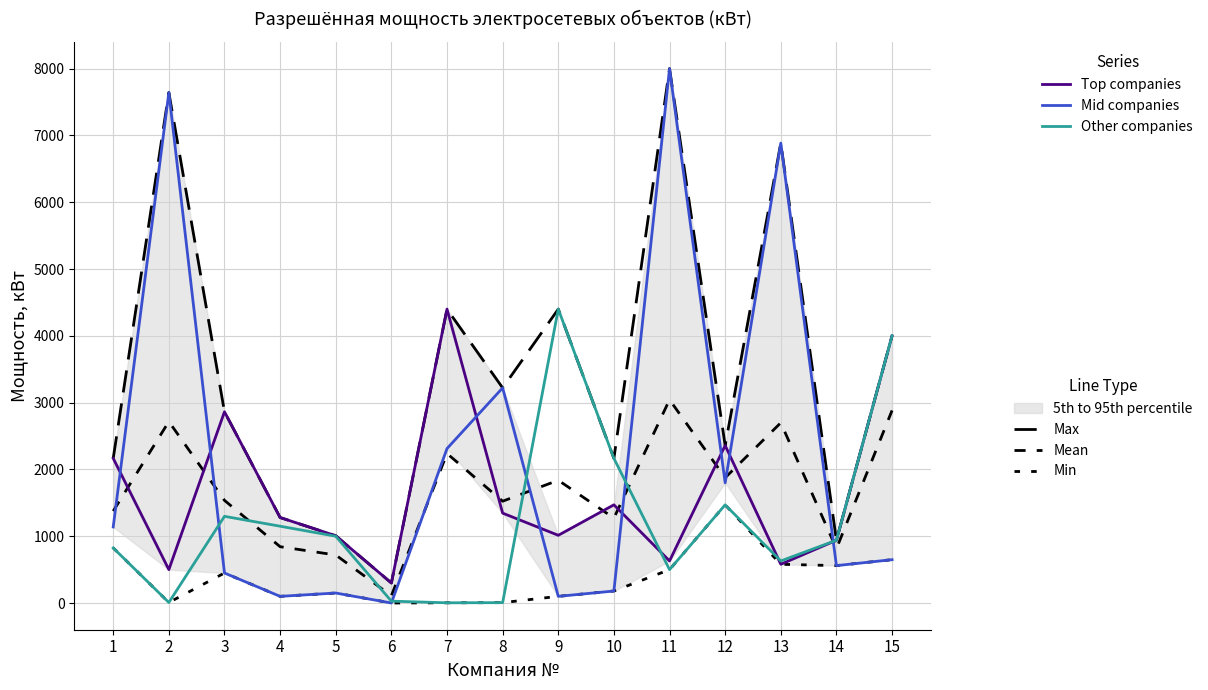

After their last crossing, which series has the higher values: Mean or Top companies?

Top companies